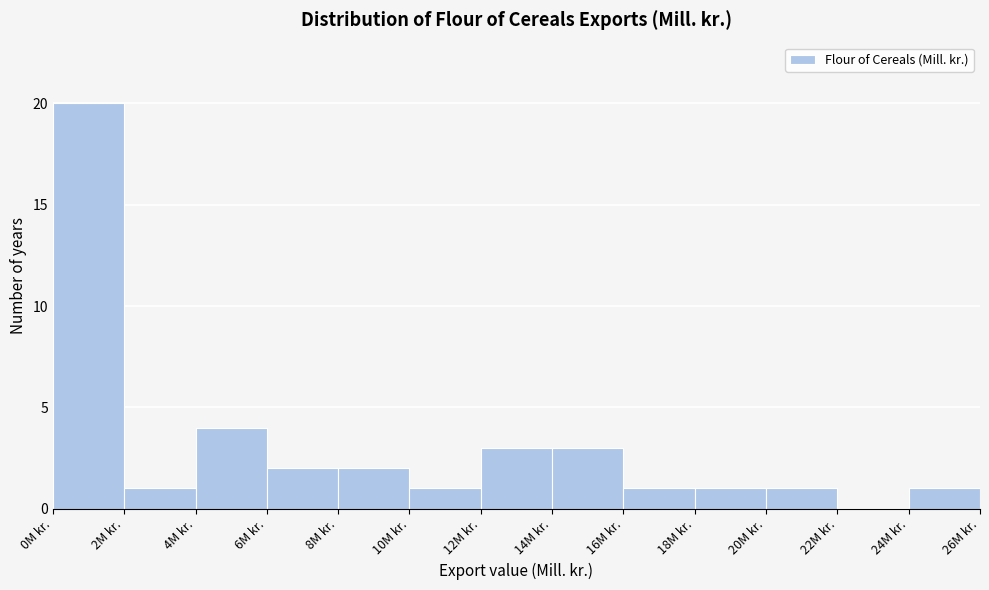

Which range on the x-axis has the tallest bar?

0 to 2